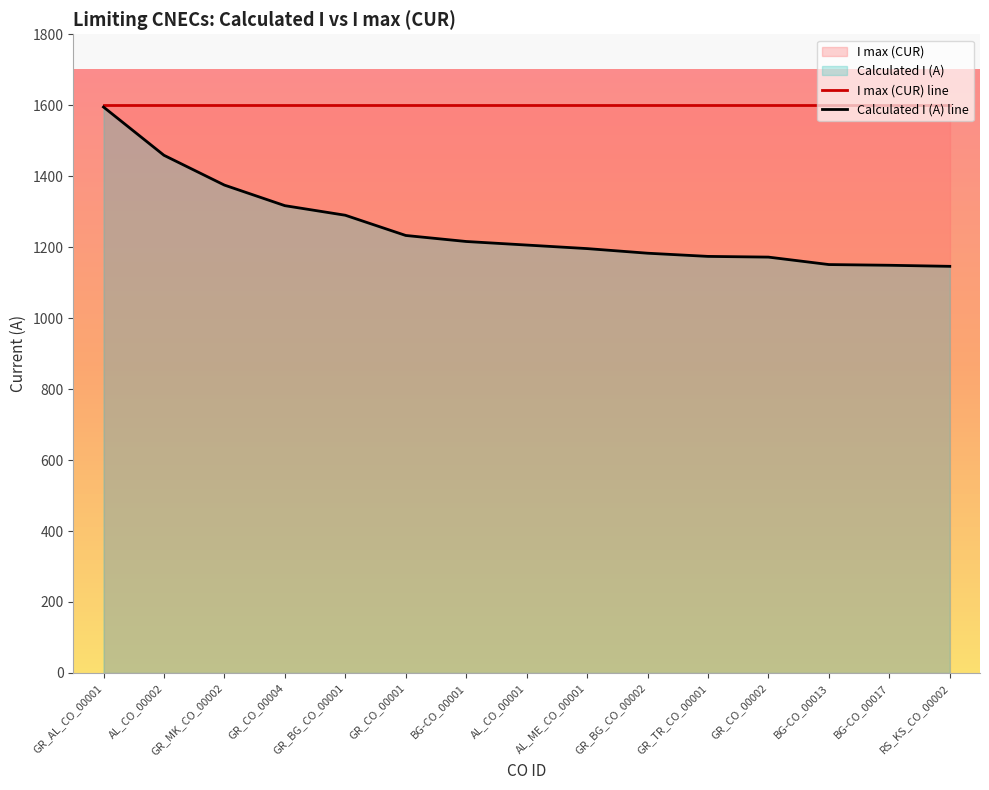

How many values exceed 1206?

7